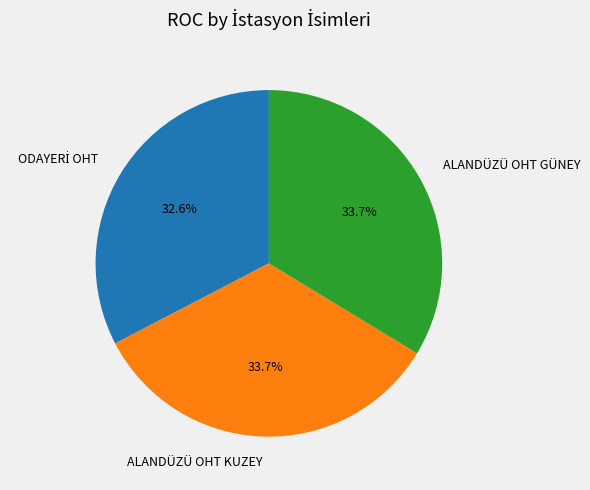

Approximately how many times larger is the value at ALANDÜZÜ OHT KUZEY compared to ALANDÜZÜ OHT GÜNEY?

1.0